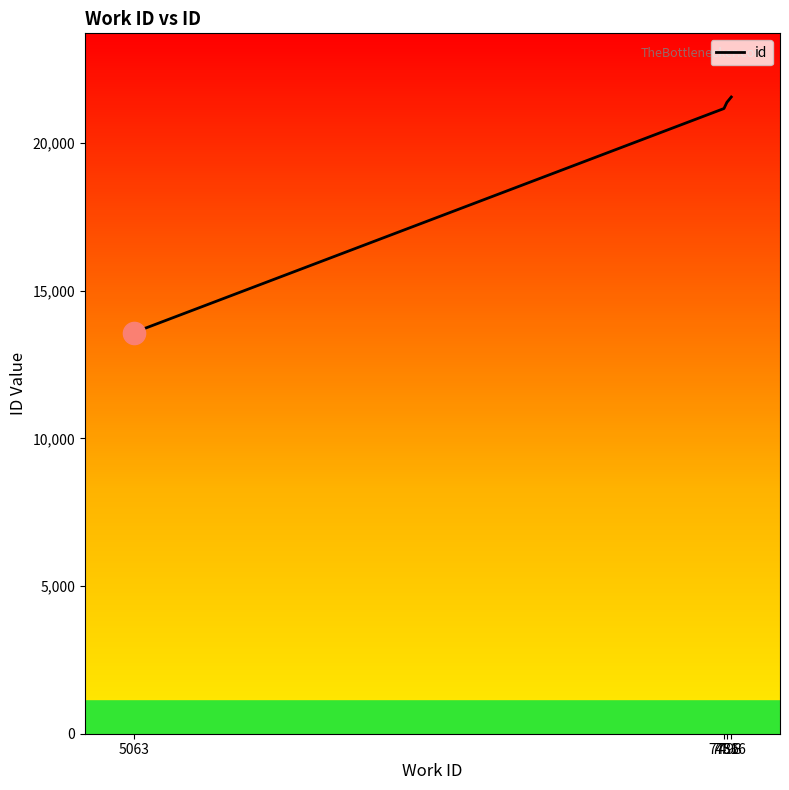

What is the sum of all values?

77683